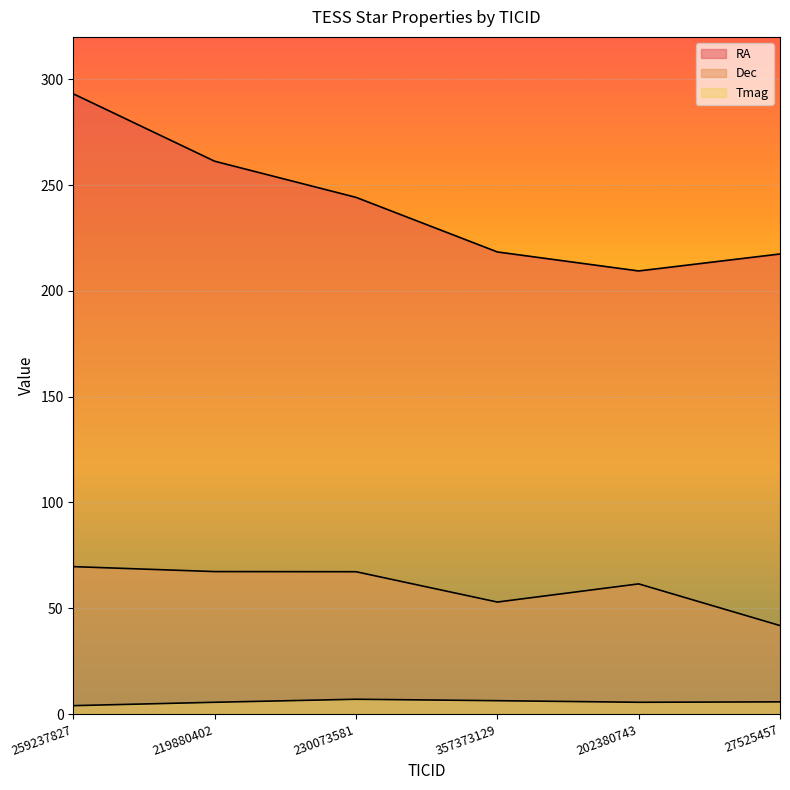

Reading left to right, extract all data points from this chart.

RA: 259237827=293.1	219880402=261.2	230073581=244.2	357373129=218.4	202380743=209.4	27525457=217.4
Dec: 259237827=69.7	219880402=67.3	230073581=67.2	357373129=52.9	202380743=61.5	27525457=41.8
Tmag: 259237827=3.9	219880402=5.5	230073581=7.0	357373129=6.3	202380743=5.5	27525457=5.7